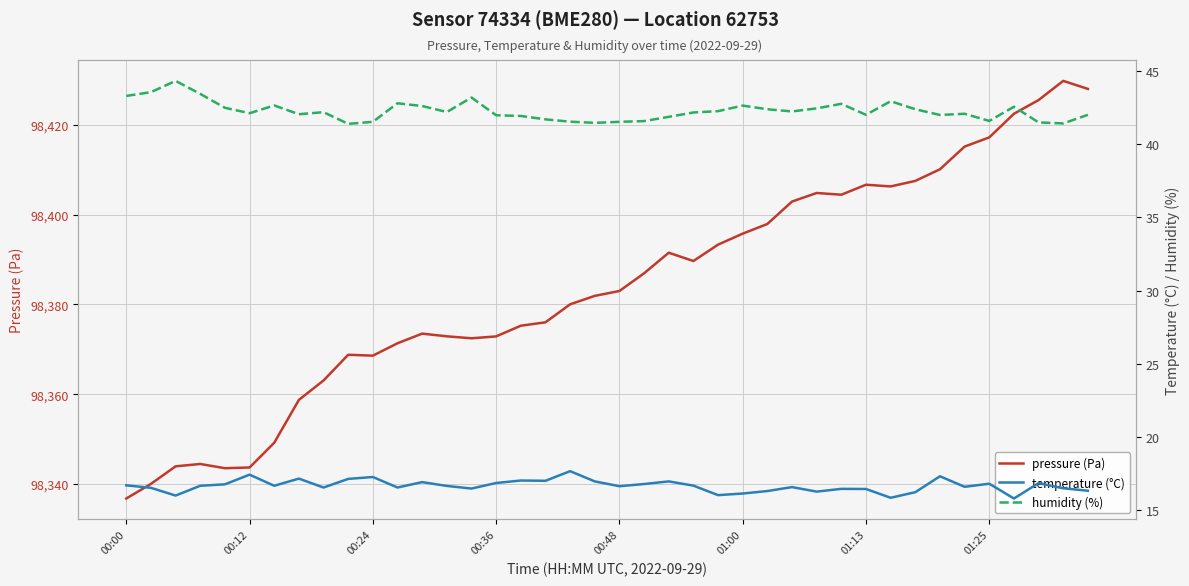

The pressure (Pa) series shows 98383.0 at 00:48. True or false?

True